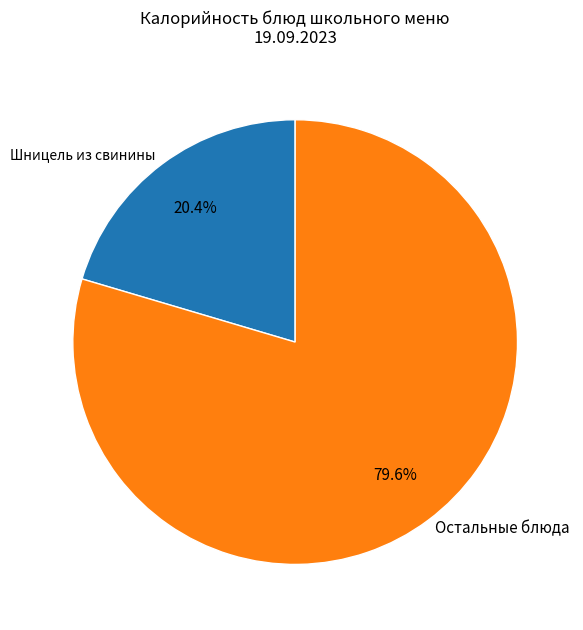

Which slice is the largest?

Остальные блюда